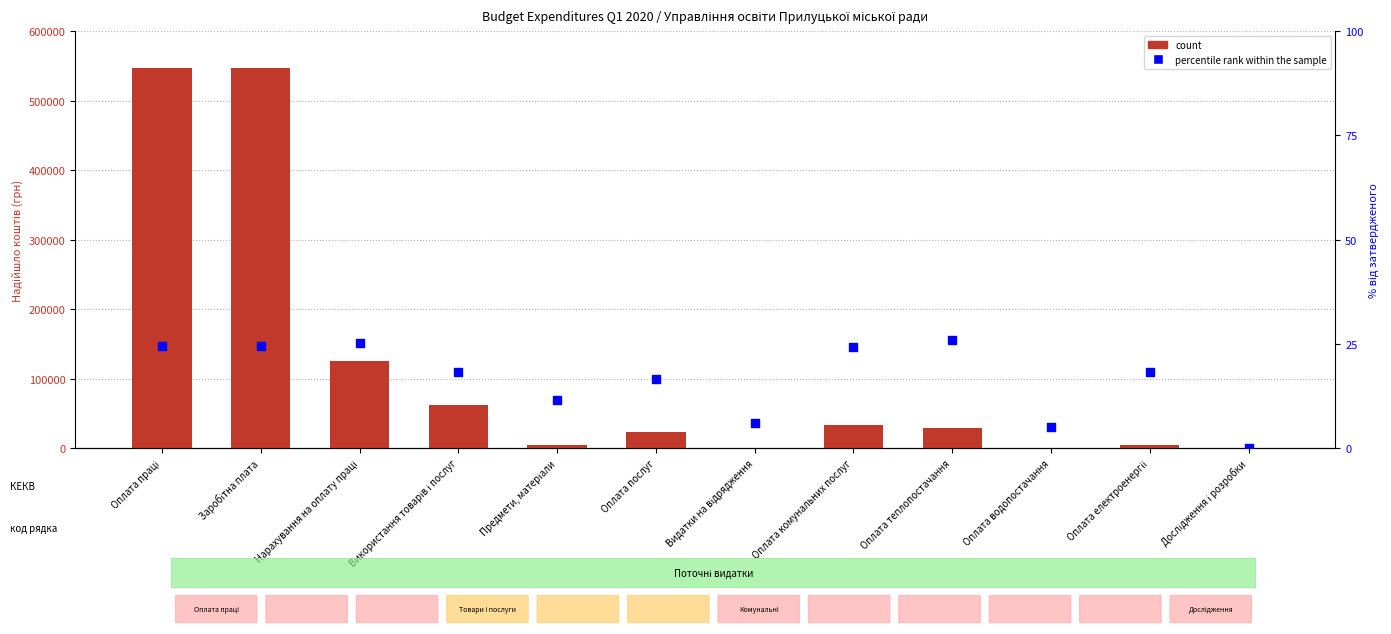

Which series has the largest total across all categories?

count